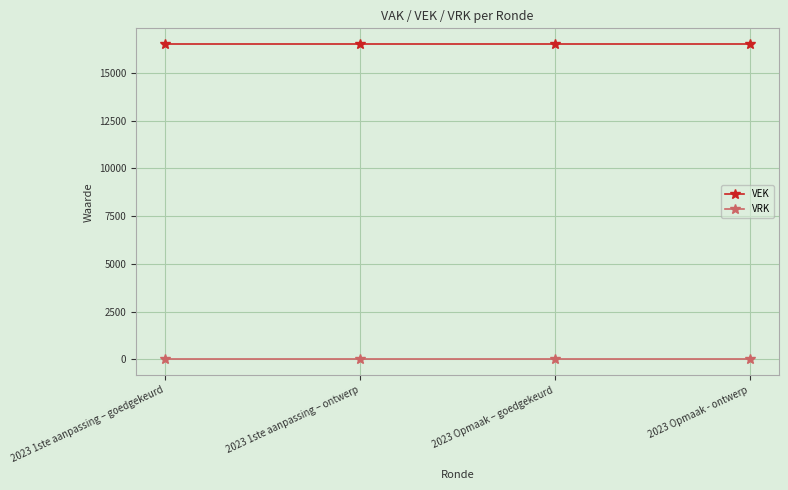

What is the total value across all series at 2023 Opmaak – goedgekeurd?

16500